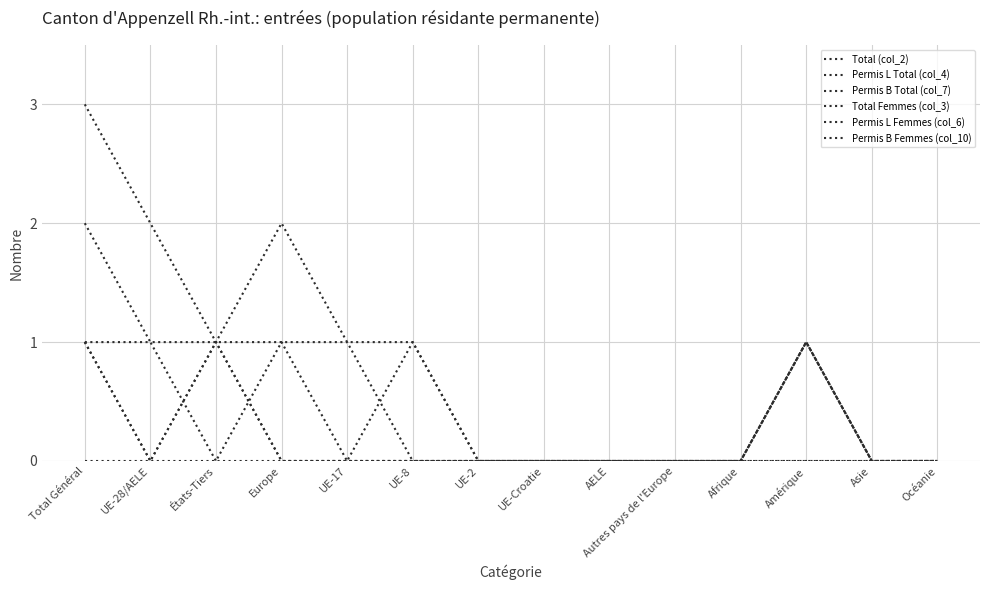

Does the chart have visible grid lines?

Yes